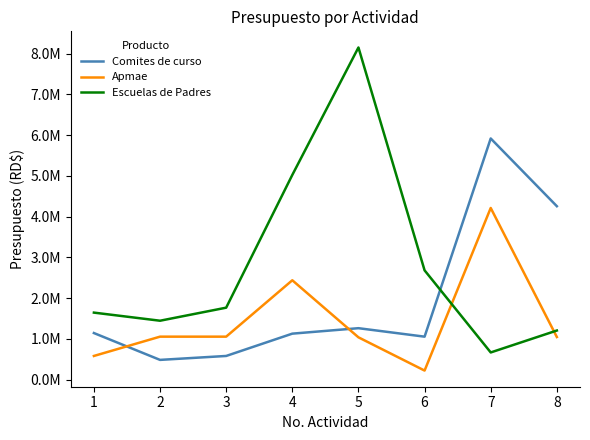

Rank the series by their average value, from highest to lowest.

Escuelas de Padres, Comites de curso, Apmae